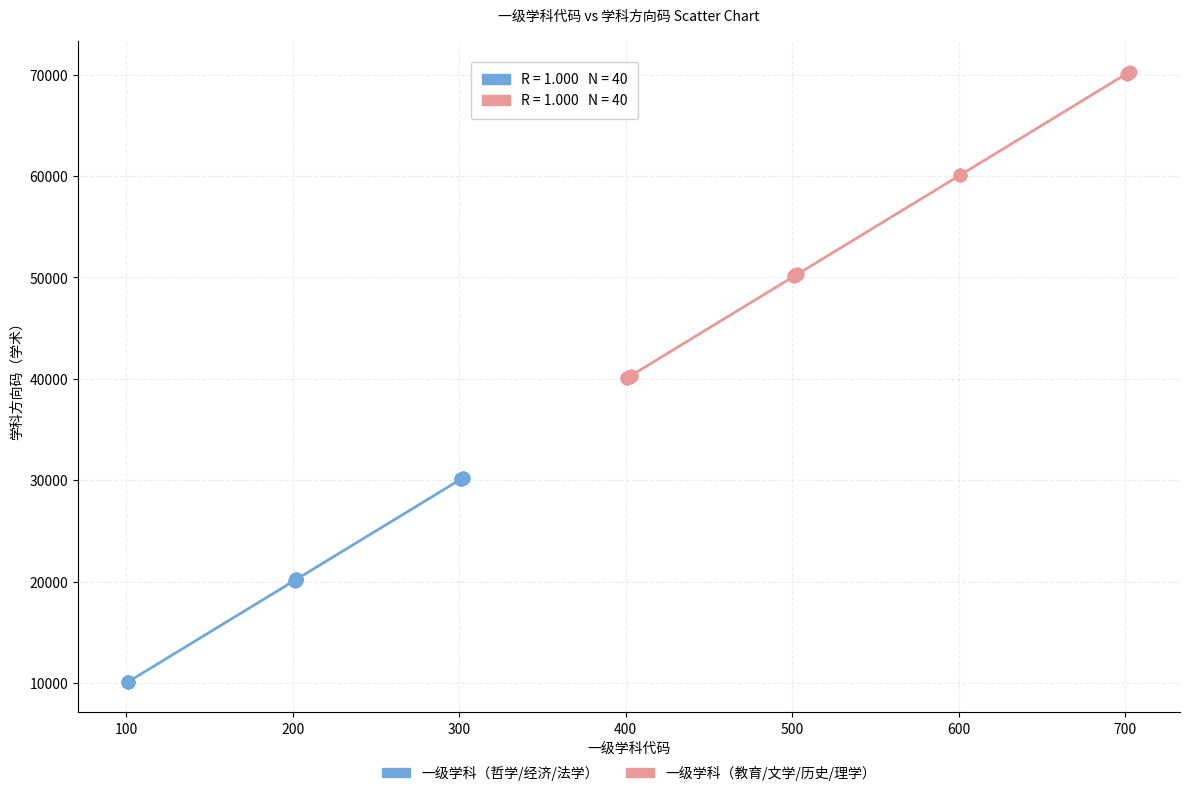

What are all the series names shown in the legend?

一级学科（哲学/经济/法学）, 一级学科（教育/文学/历史/理学）